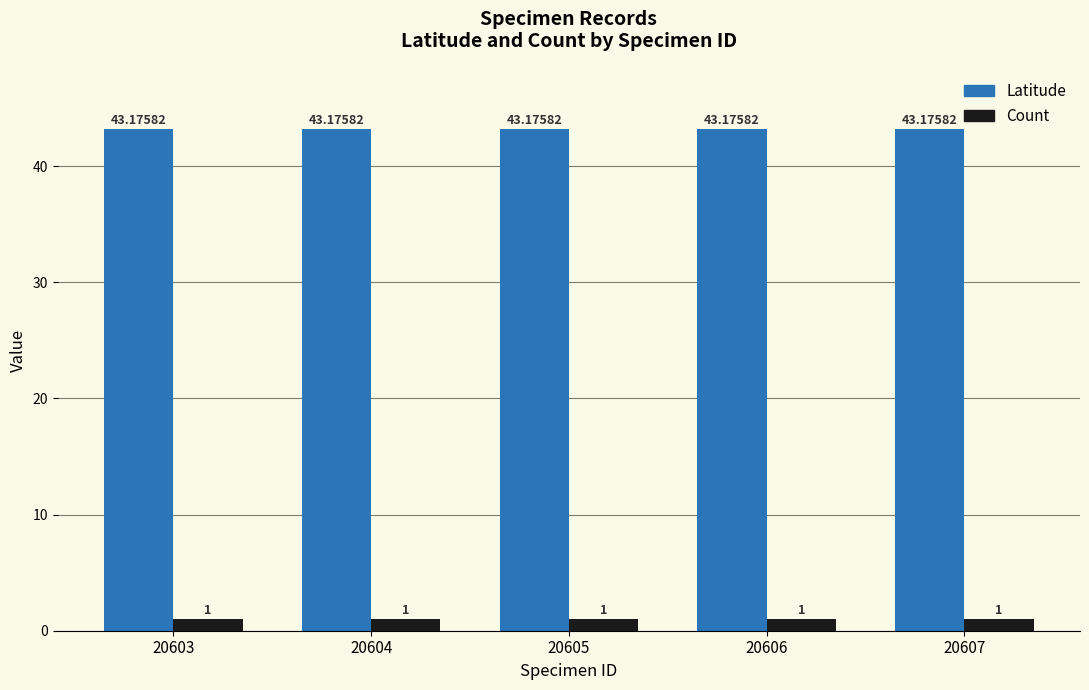

How many bars are there in total?

10